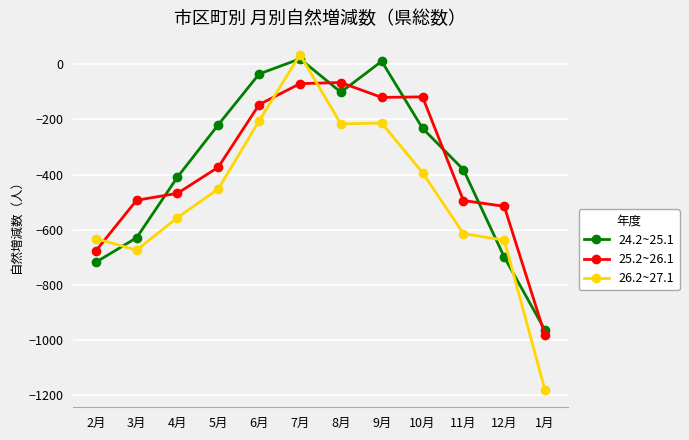

The value of 26.2~27.1 at 12月 is -131. True or false?

False